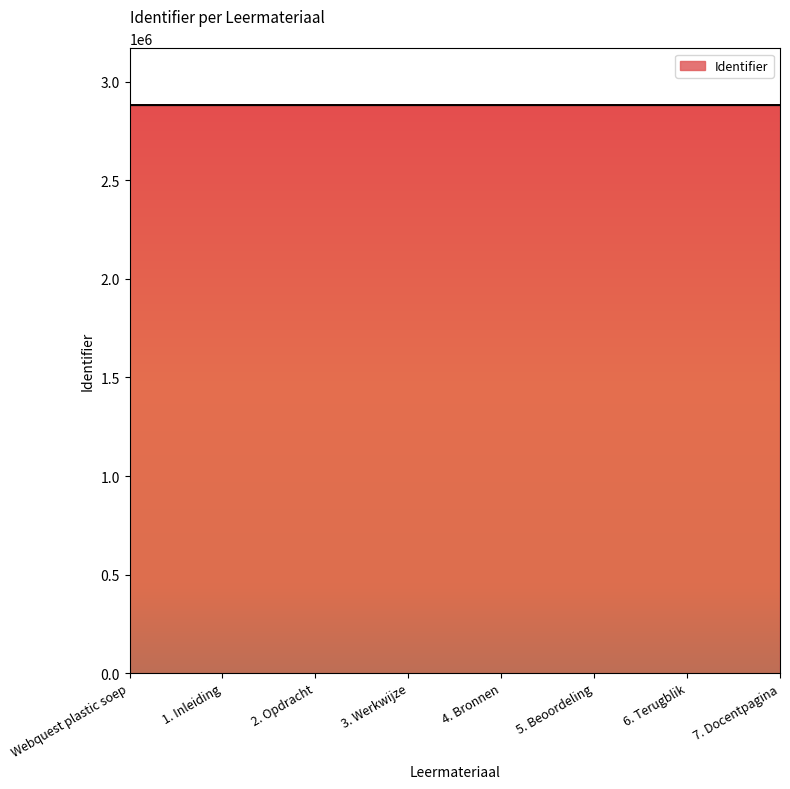

Does the chart display data point markers on the line(s)?

No